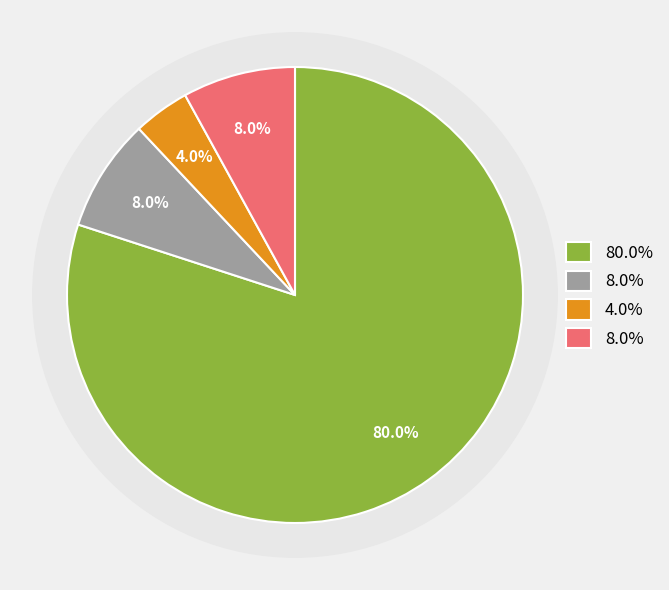

To the nearest percent, what is the difference between the largest and smallest slice percentages?

76%